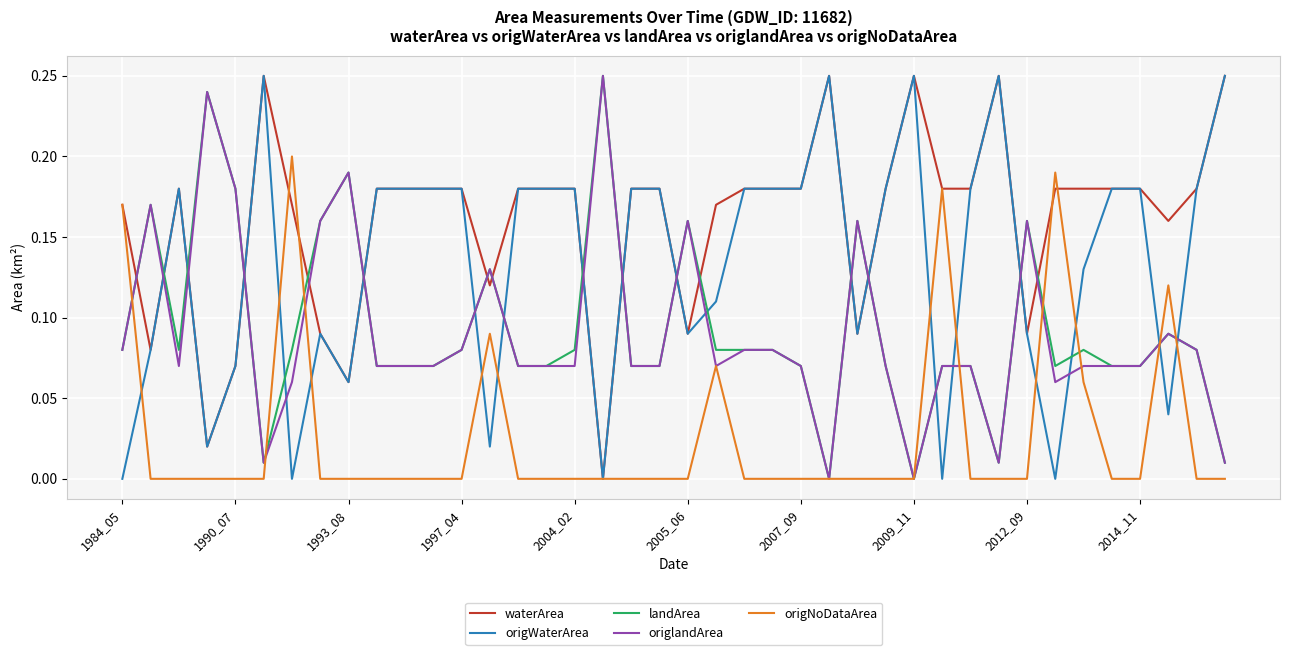

Which series ends up on top after the final intersection of landArea and waterArea?

waterArea